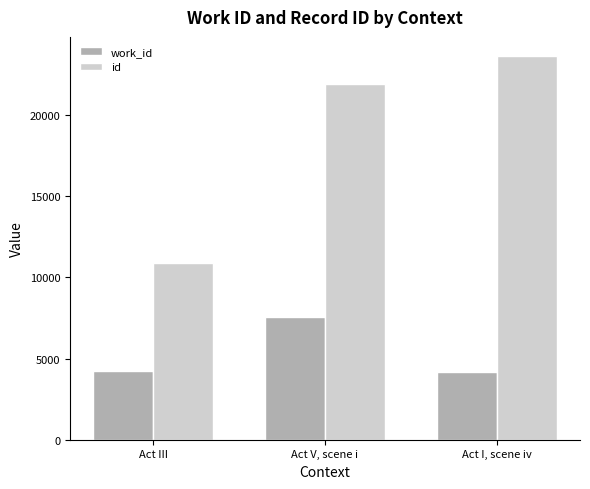

Rank the categories by id value from lowest to highest.

Act III, Act V, scene i, Act I, scene iv